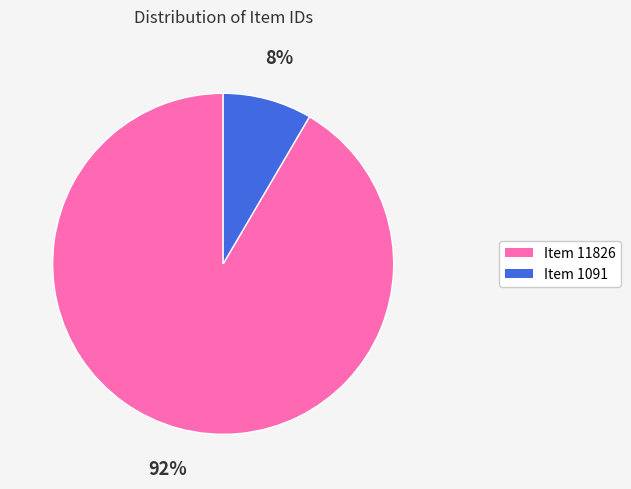

What is the ratio of the value at Item 1091 to the value at Item 11826?

0.1